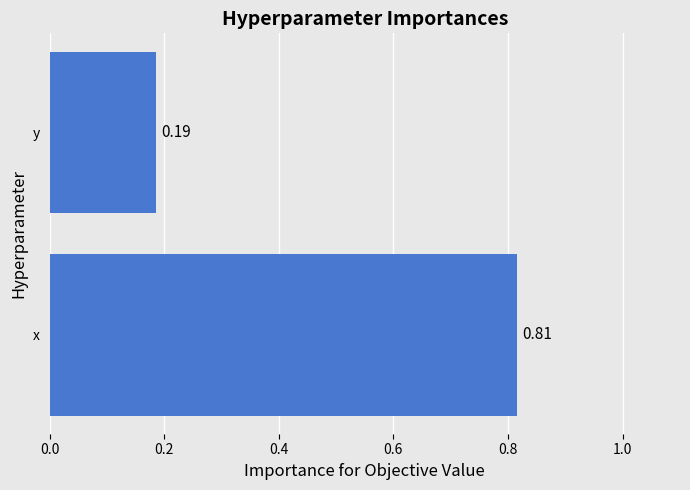

Where is the data nearest to the value 0?

y